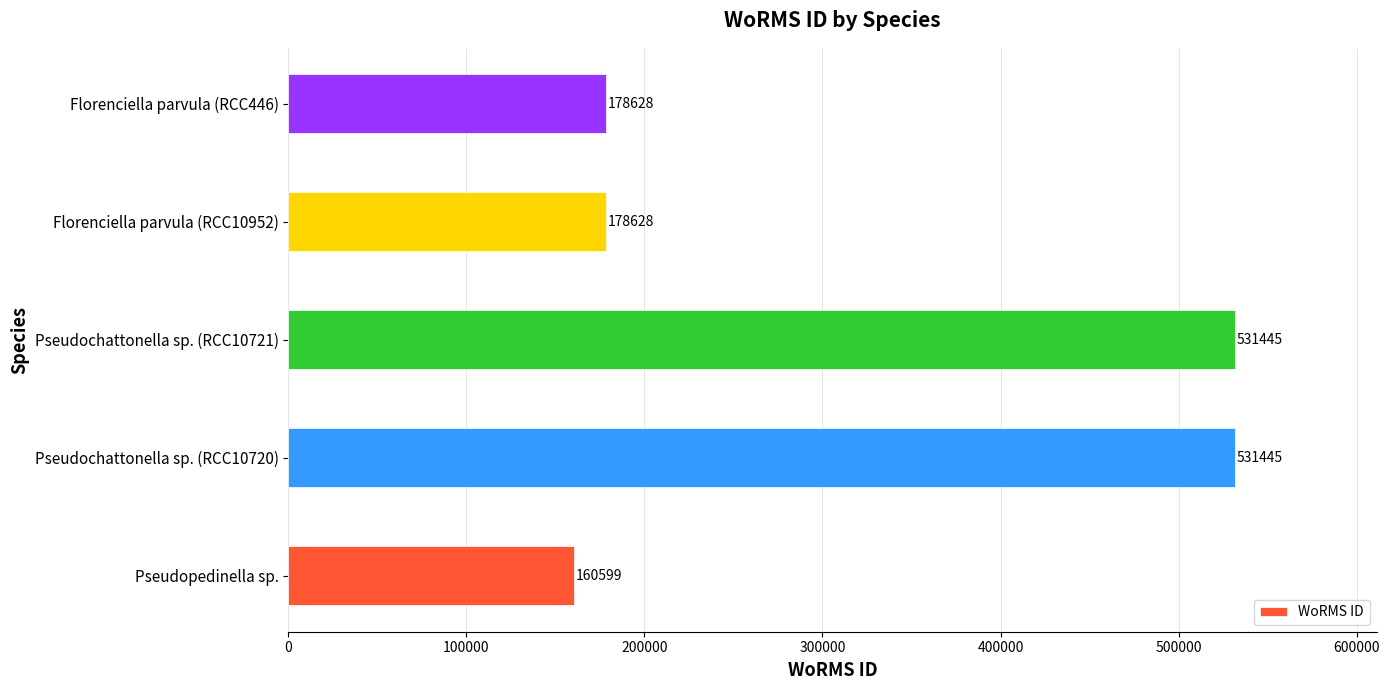

How many values are below 178628?

1